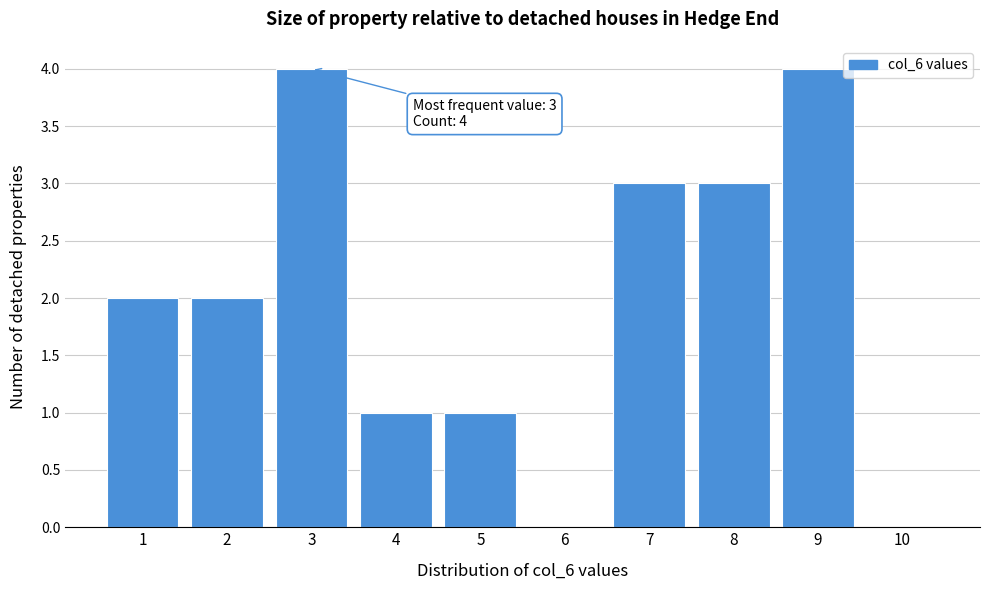

Reading left to right, transcribe all the data shown in this chart.

1=2	2=2	3=4	4=1	5=1	6=0	7=3	8=3	9=4	10=0